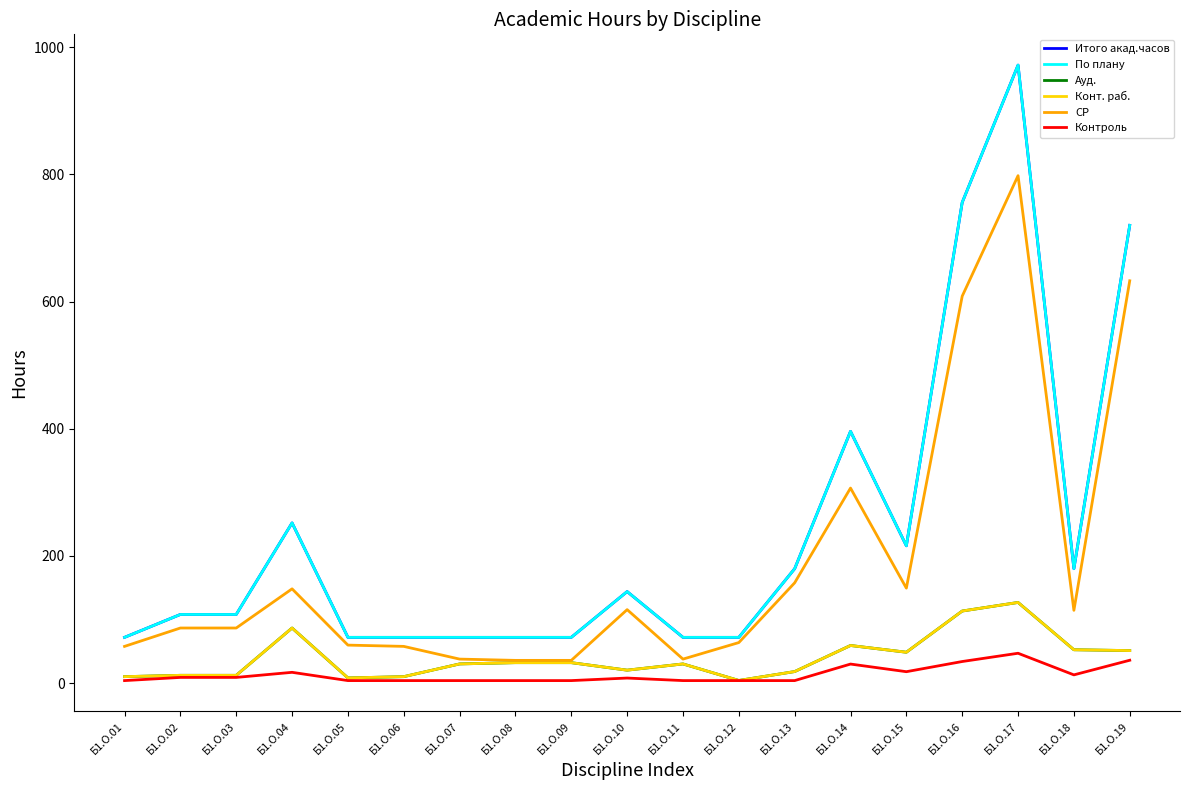

Reading left to right, what are all the values shown in this chart?

Итого акад.часов: Б1.О.01=72.0	Б1.О.02=108.0	Б1.О.03=108.0	Б1.О.04=252.0	Б1.О.05=72.0	Б1.О.06=72.0	Б1.О.07=72.0	Б1.О.08=72.0	Б1.О.09=72.0	Б1.О.10=144.0	Б1.О.11=72.0	Б1.О.12=72.0	Б1.О.13=180.0	Б1.О.14=396.0	Б1.О.15=216.0	Б1.О.16=756.0	Б1.О.17=972.0	Б1.О.18=180.0	Б1.О.19=720.0
По плану: Б1.О.01=72.0	Б1.О.02=108.0	Б1.О.03=108.0	Б1.О.04=252.0	Б1.О.05=72.0	Б1.О.06=72.0	Б1.О.07=72.0	Б1.О.08=72.0	Б1.О.09=72.0	Б1.О.10=144.0	Б1.О.11=72.0	Б1.О.12=72.0	Б1.О.13=180.0	Б1.О.14=396.0	Б1.О.15=216.0	Б1.О.16=756.0	Б1.О.17=972.0	Б1.О.18=180.0	Б1.О.19=720.0
Ауд.: Б1.О.01=10.2	Б1.О.02=12.3	Б1.О.03=12.3	Б1.О.04=86.7	Б1.О.05=8.2	Б1.О.06=10.2	Б1.О.07=30.2	Б1.О.08=32.2	Б1.О.09=32.2	Б1.О.10=20.4	Б1.О.11=30.2	Б1.О.12=4.2	Б1.О.13=18.2	Б1.О.14=59.2	Б1.О.15=48.6	Б1.О.16=113.4	Б1.О.17=126.9	Б1.О.18=52.5	Б1.О.19=51.2
Конт. раб.: Б1.О.01=10.2	Б1.О.02=12.3	Б1.О.03=12.3	Б1.О.04=86.7	Б1.О.05=8.2	Б1.О.06=10.2	Б1.О.07=30.2	Б1.О.08=32.2	Б1.О.09=32.2	Б1.О.10=20.4	Б1.О.11=30.2	Б1.О.12=4.2	Б1.О.13=18.2	Б1.О.14=59.2	Б1.О.15=48.6	Б1.О.16=113.4	Б1.О.17=126.9	Б1.О.18=52.5	Б1.О.19=51.2
СР: Б1.О.01=57.8	Б1.О.02=86.7	Б1.О.03=86.7	Б1.О.04=148.3	Б1.О.05=59.8	Б1.О.06=57.8	Б1.О.07=37.8	Б1.О.08=35.8	Б1.О.09=35.8	Б1.О.10=115.6	Б1.О.11=37.8	Б1.О.12=63.8	Б1.О.13=157.8	Б1.О.14=306.8	Б1.О.15=149.4	Б1.О.16=608.6	Б1.О.17=798.1	Б1.О.18=114.5	Б1.О.19=632.8
Контроль: Б1.О.01=4.0	Б1.О.02=9.0	Б1.О.03=9.0	Б1.О.04=17.0	Б1.О.05=4.0	Б1.О.06=4.0	Б1.О.07=4.0	Б1.О.08=4.0	Б1.О.09=4.0	Б1.О.10=8.0	Б1.О.11=4.0	Б1.О.12=4.0	Б1.О.13=4.0	Б1.О.14=30.0	Б1.О.15=18.0	Б1.О.16=34.0	Б1.О.17=47.0	Б1.О.18=13.0	Б1.О.19=36.0